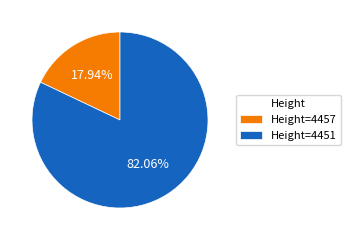

Rank the categories by value from highest to lowest.

Height=4451, Height=4457